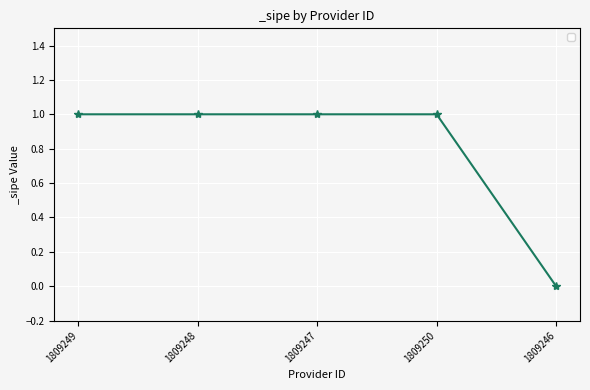

True or false: the data has more than 2 interior local peaks.

False